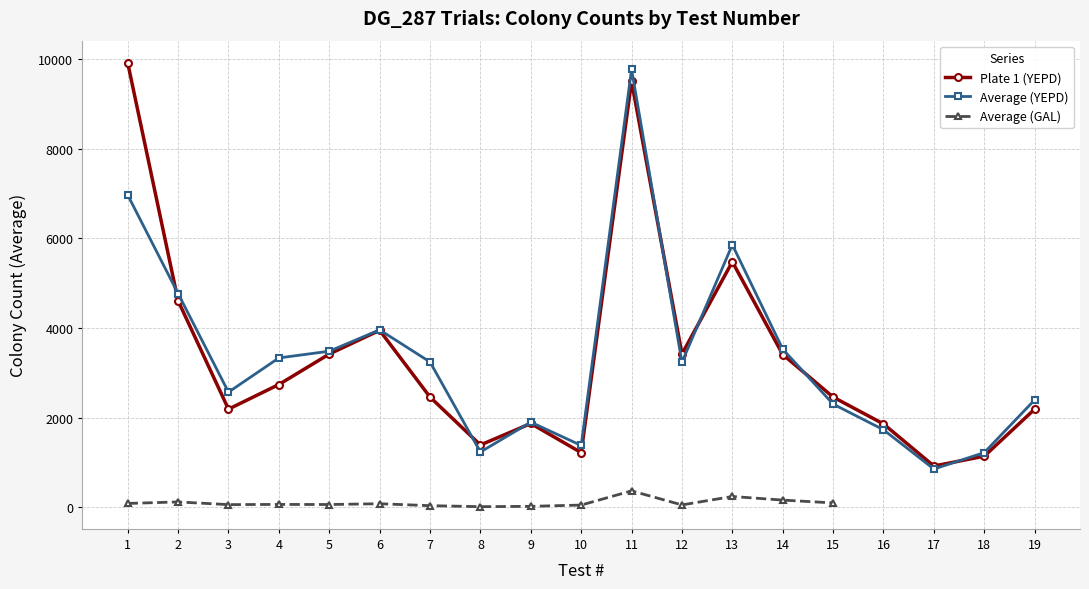

What value does the Average (GAL) series have at 4?

63.7